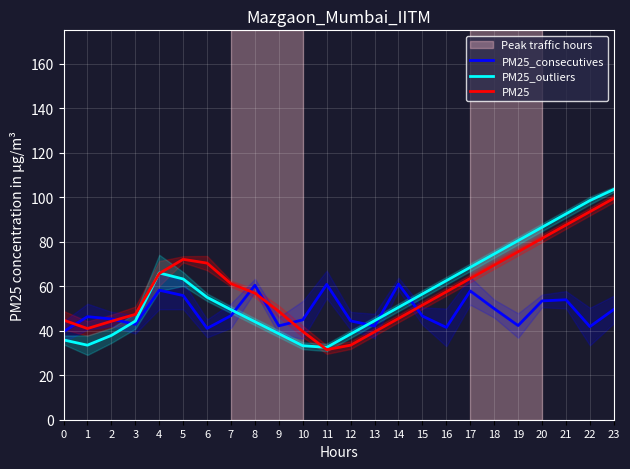

At which label does PM25 first exceed 57?

4